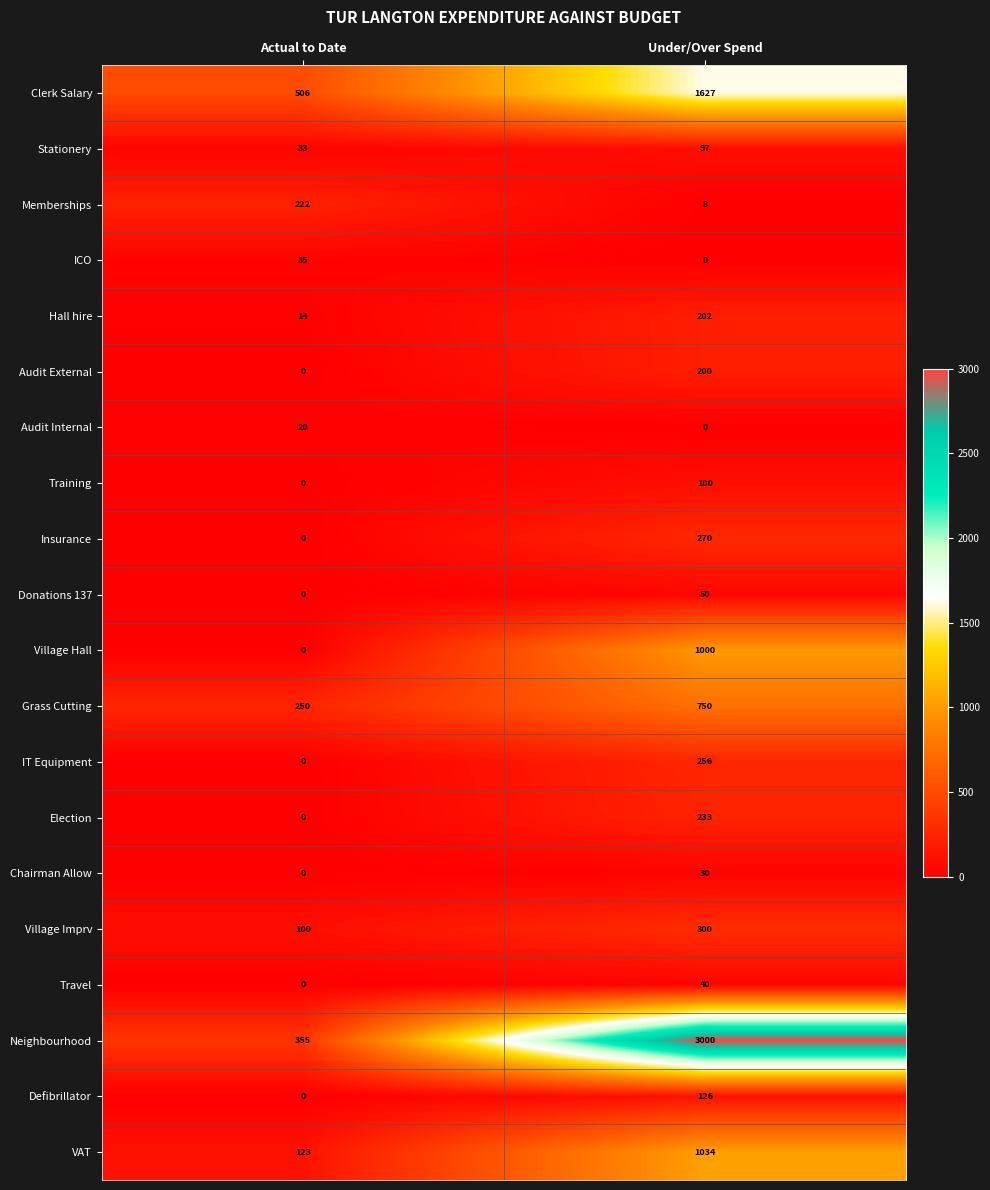

At how many categories does at least one series exceed 2191?

1